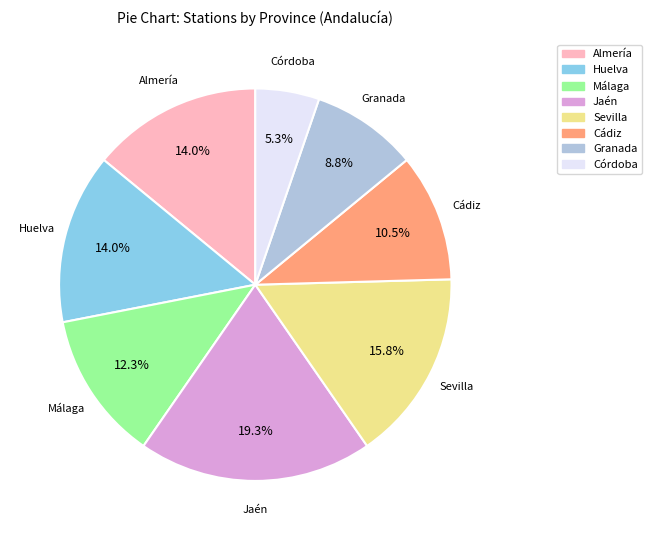

What is the largest slice in the pie chart?

Jaén